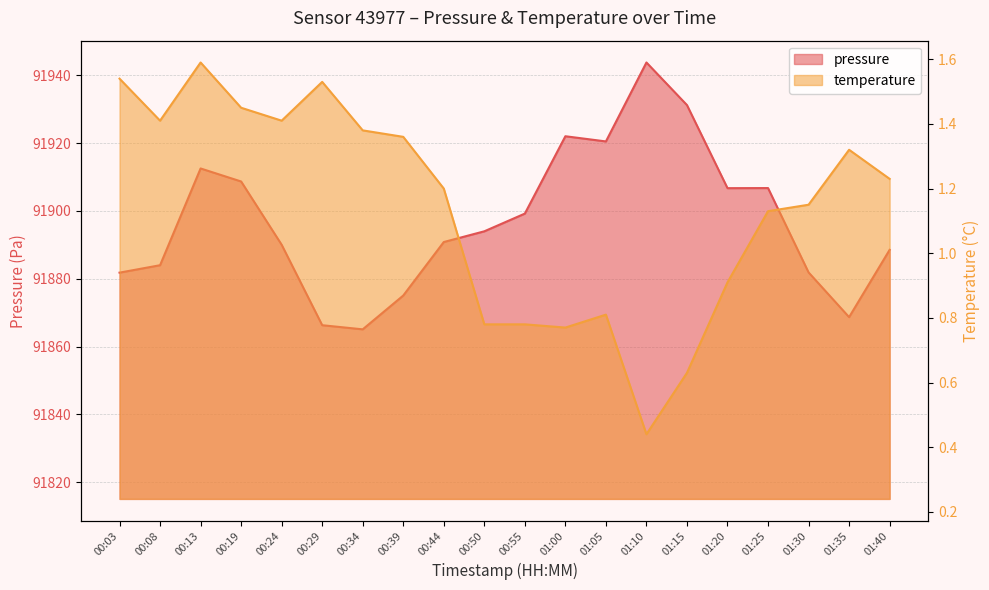

How many lines are shown in the chart?

2